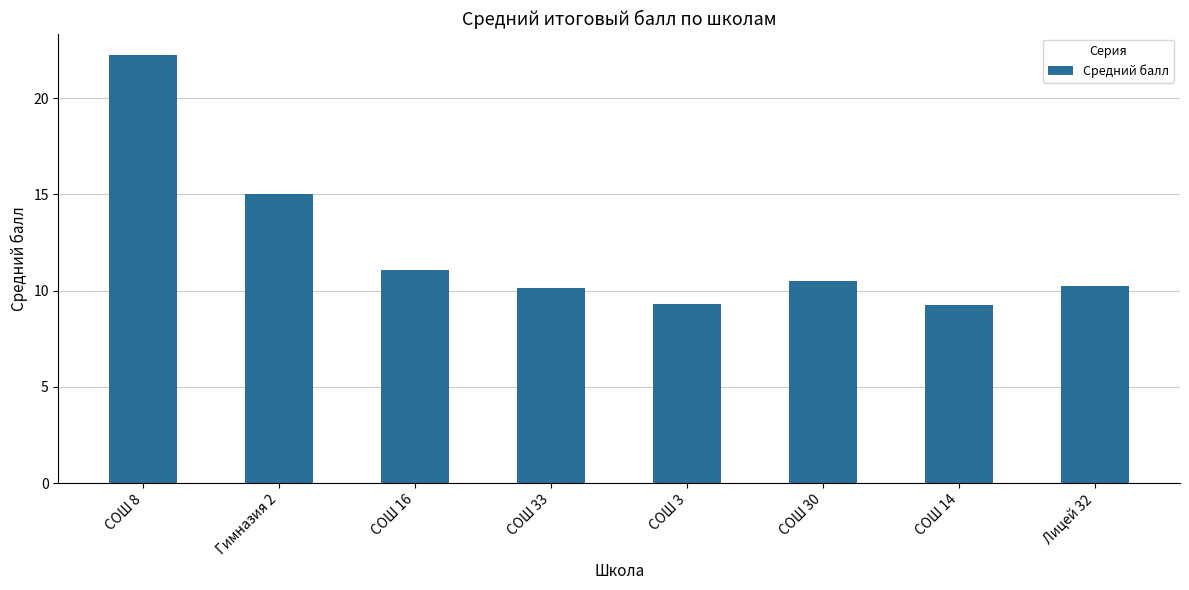

What is the change in value from СОШ 8 to СОШ 3?

-12.9